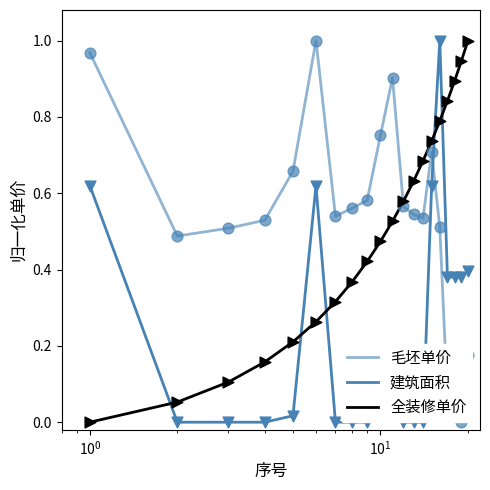

Which series has the largest total across all categories?

毛坯单价